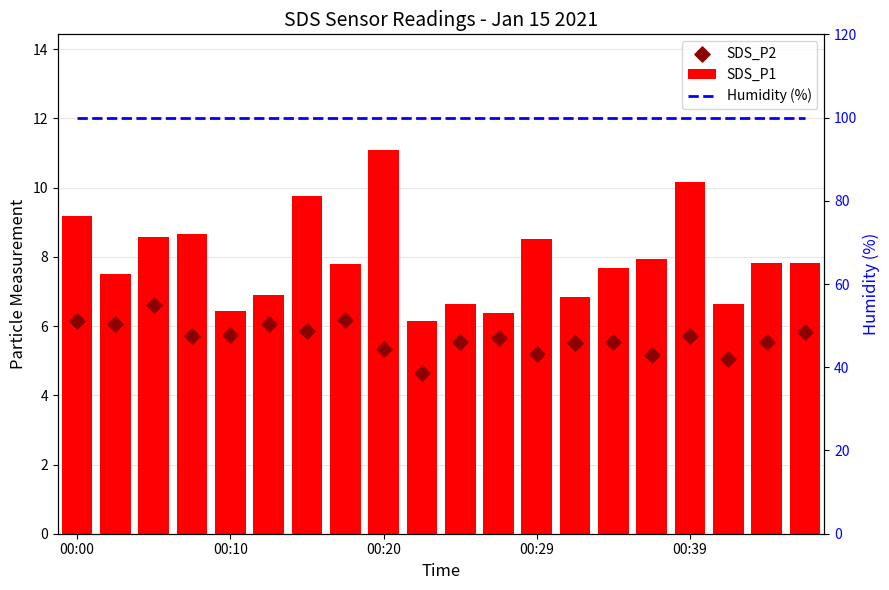

At how many categories does at least one series exceed 65?

20